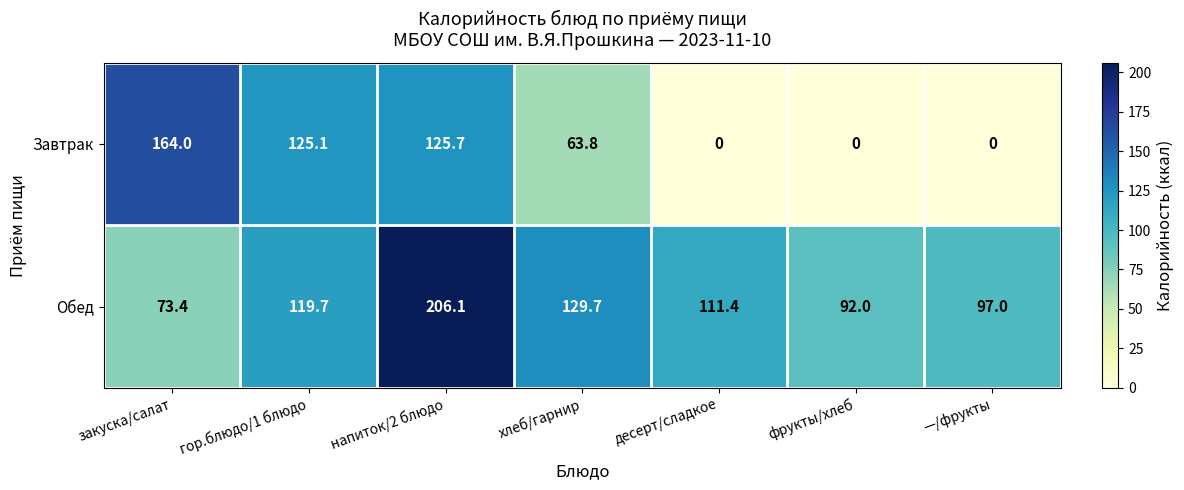

Which category has the highest value across all series?

напиток/2 блюдо